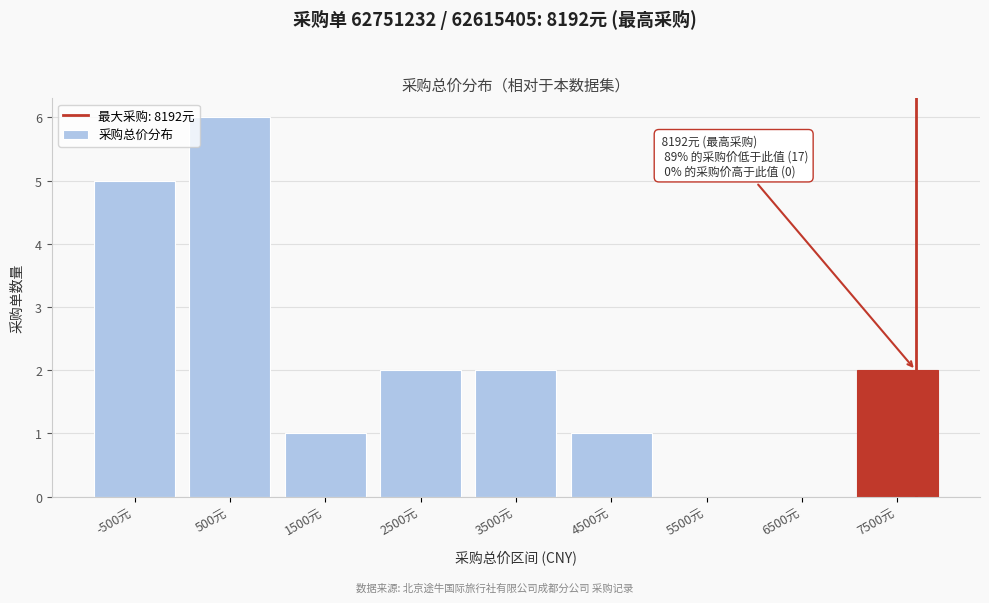

Reading right to left, transcribe all the data shown in this chart.

7500元=2	6500元=0	5500元=0	4500元=1	3500元=2	2500元=2	1500元=1	500元=6	-500元=5